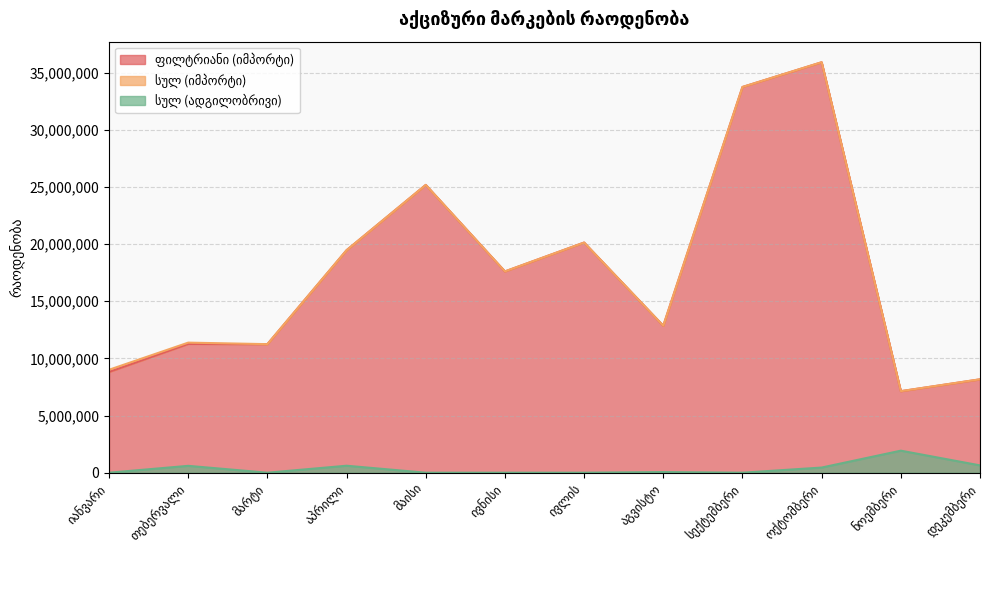

Does the chart display data point markers on the line(s)?

No